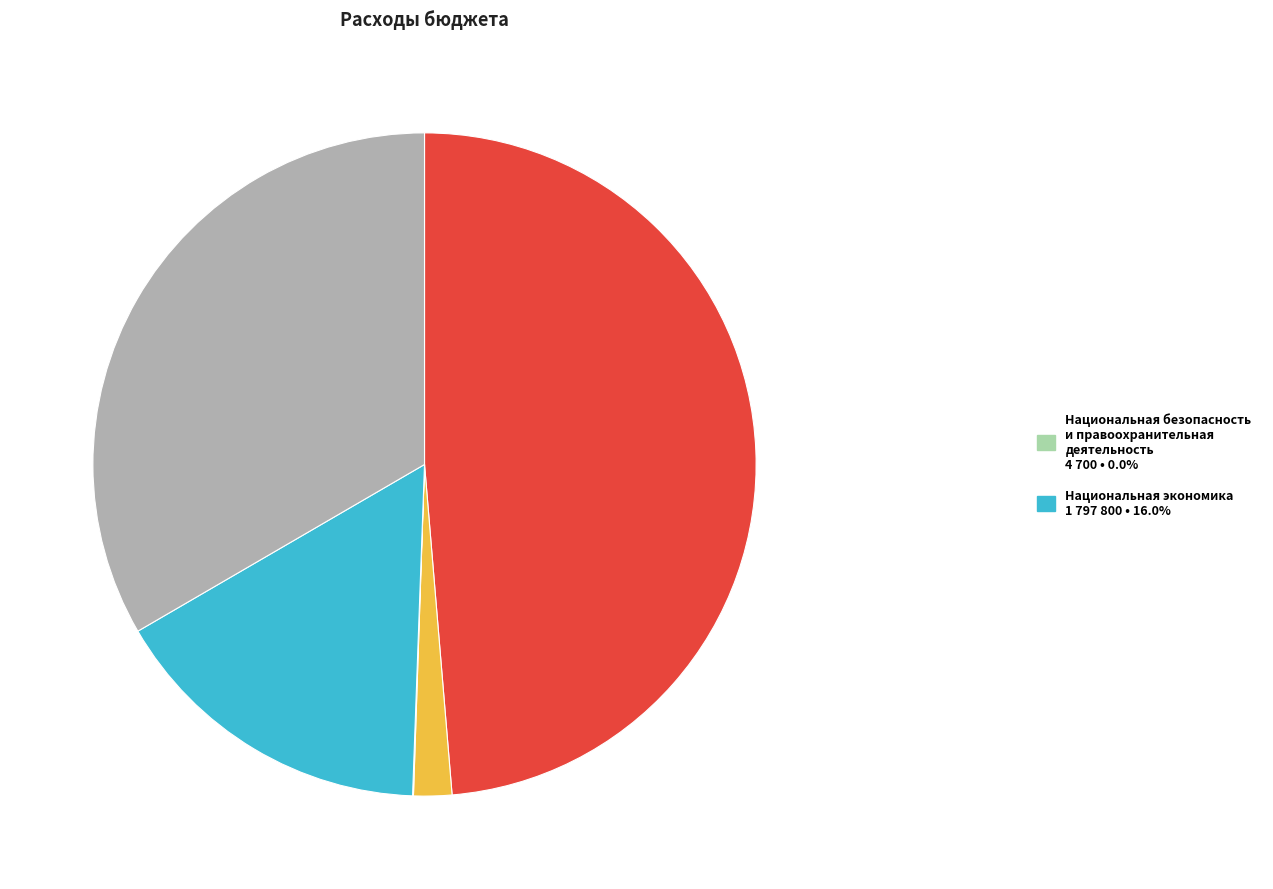

Is there any slice that represents more than half of the pie?

No